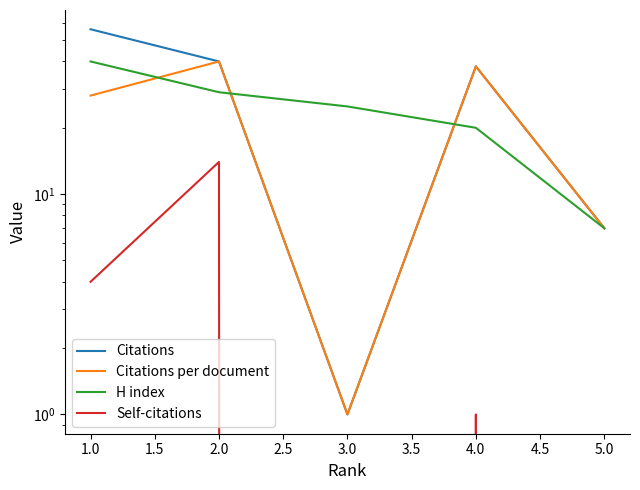

Reading left to right, list all the values displayed in this chart.

Citations: 56	40	1	38	7
Citations per document: 28	40	1	38	7
H index: 40	29	25	20	7
Self-citations: 4	14	0	1	0